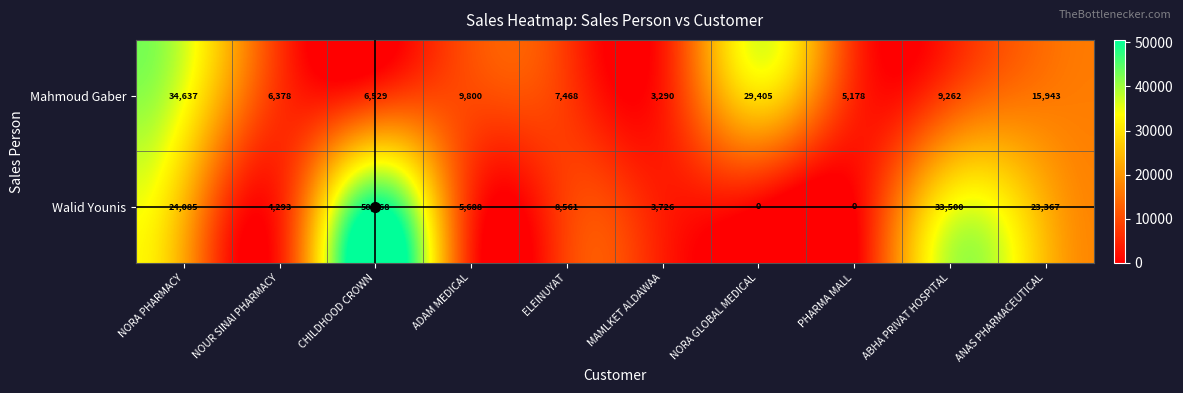

Count the number of categories in the chart.

10